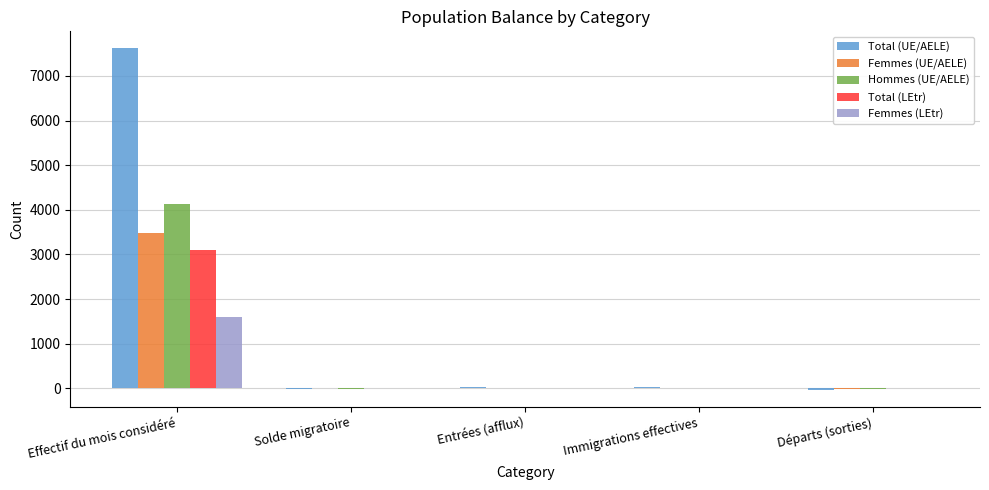

At which category does the chart reach its peak across all series?

Effectif du mois considéré